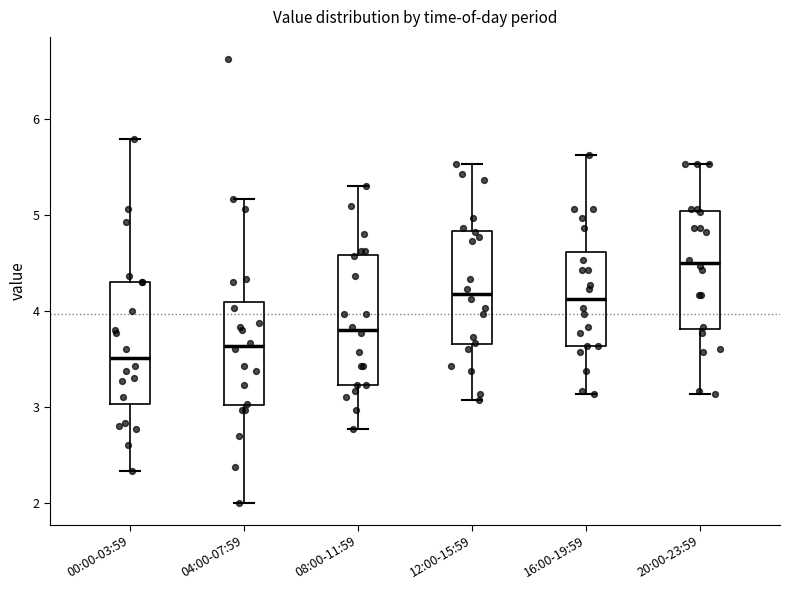

Which box has the highest median line?

20:00-23:59